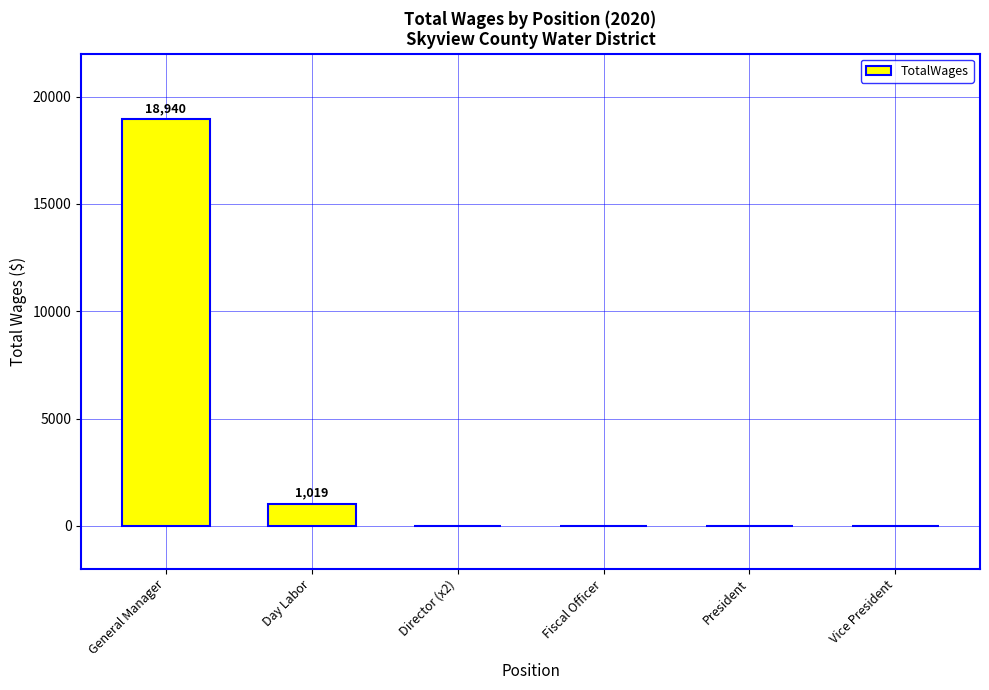

What is the sum of all values?

19959